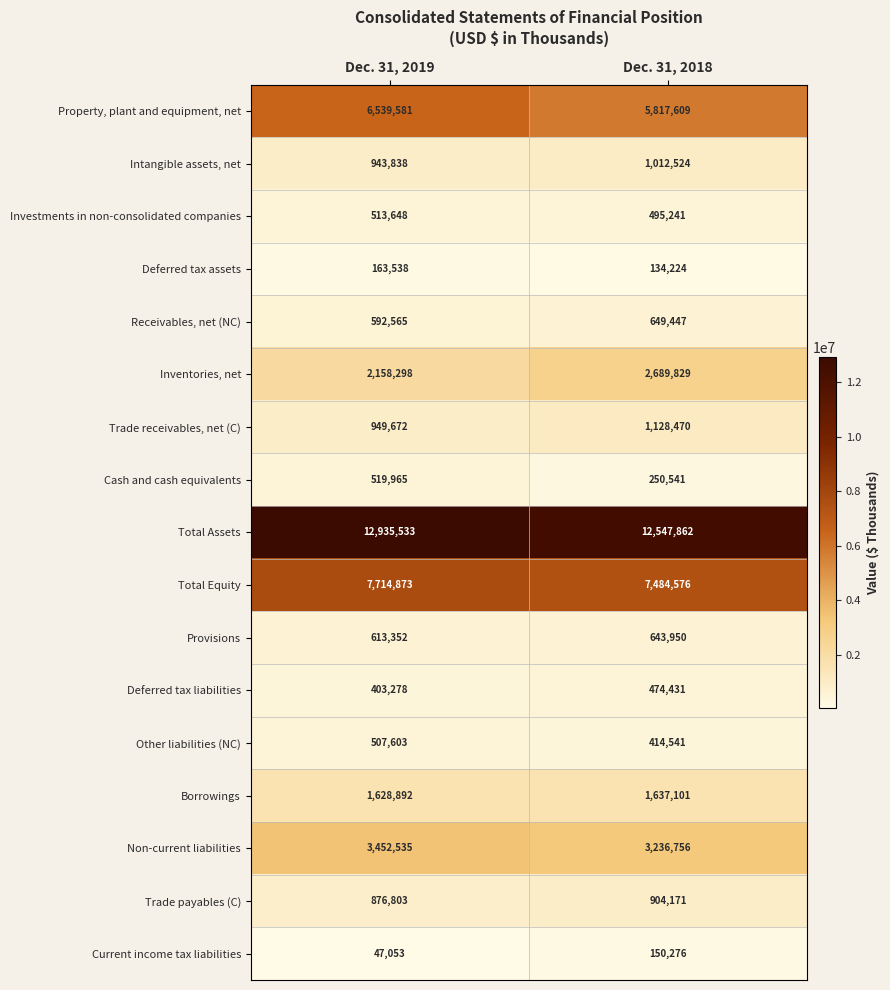

What is the difference between the maximum and minimum values in the Deferred tax liabilities series?

71153